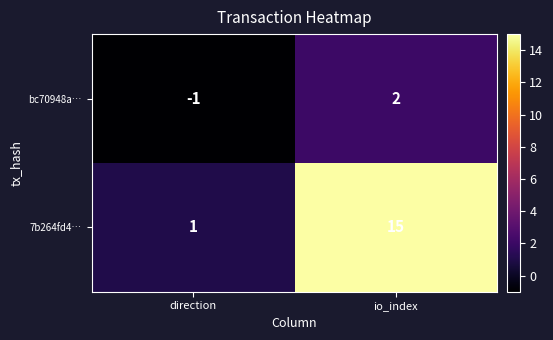

List the series in order of their overall mean, lowest first.

bc70948a…, 7b264fd4…